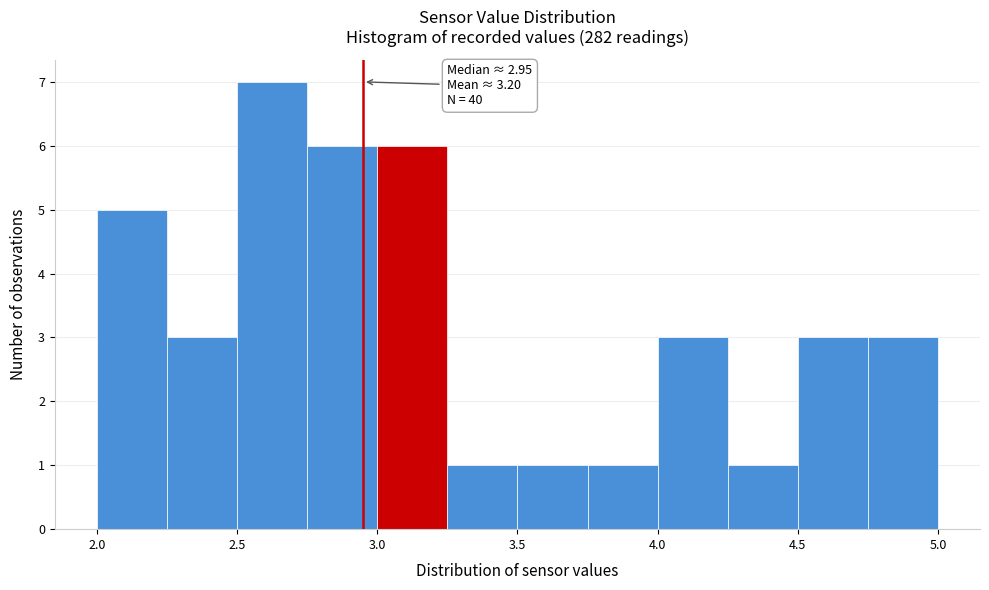

Which range on the x-axis has the tallest bar?

2.50 to 2.75